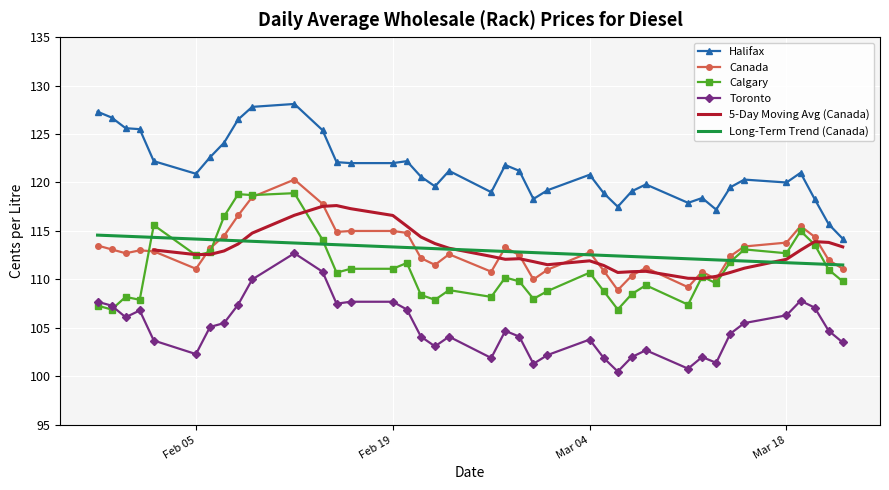

What is the difference between the second highest and second lowest values in the Calgary series?

11.9